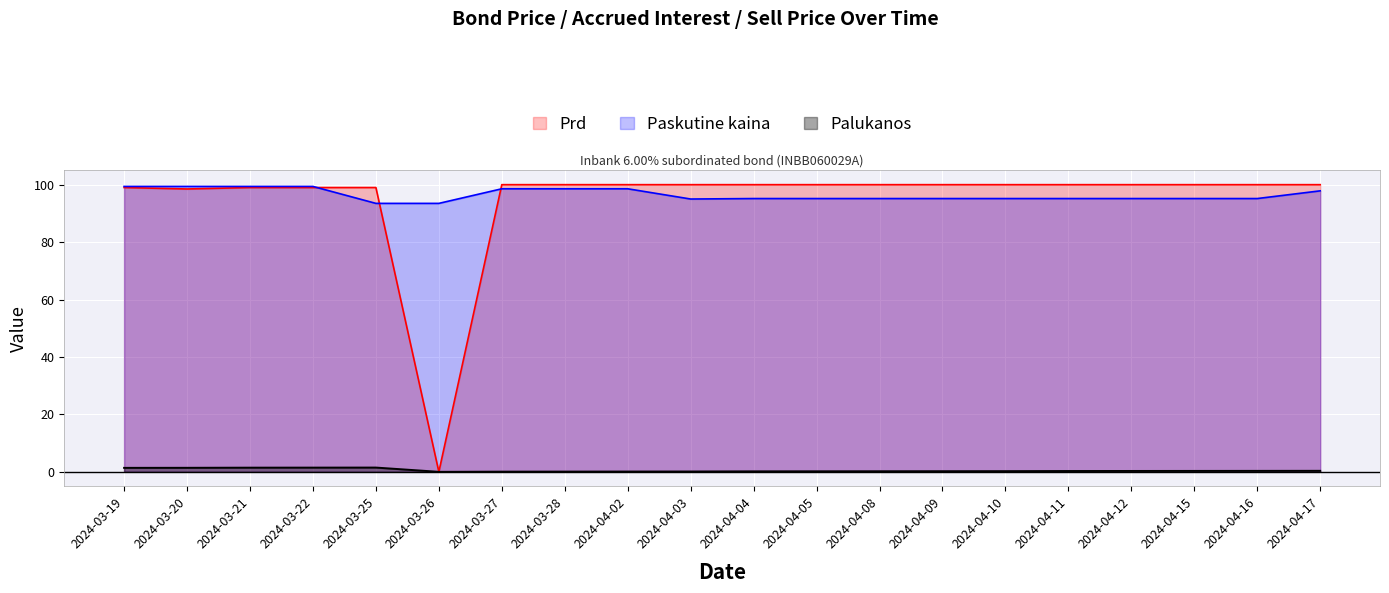

What is the label of the 4th point from the right?

2024-04-12